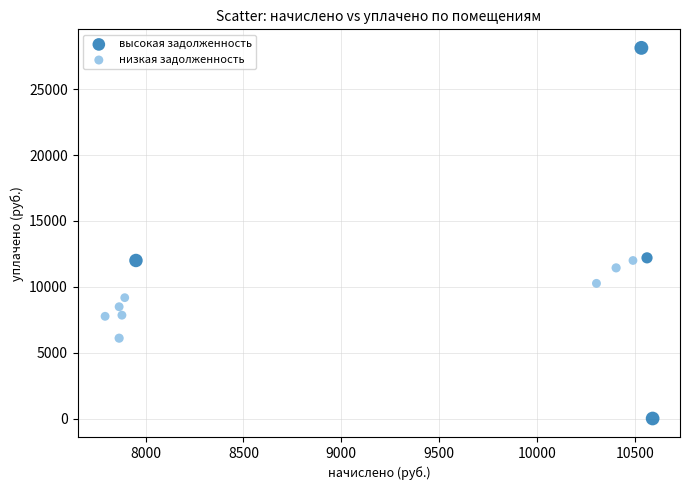

Which series has the widest spread of Y values?

высокая задолженность